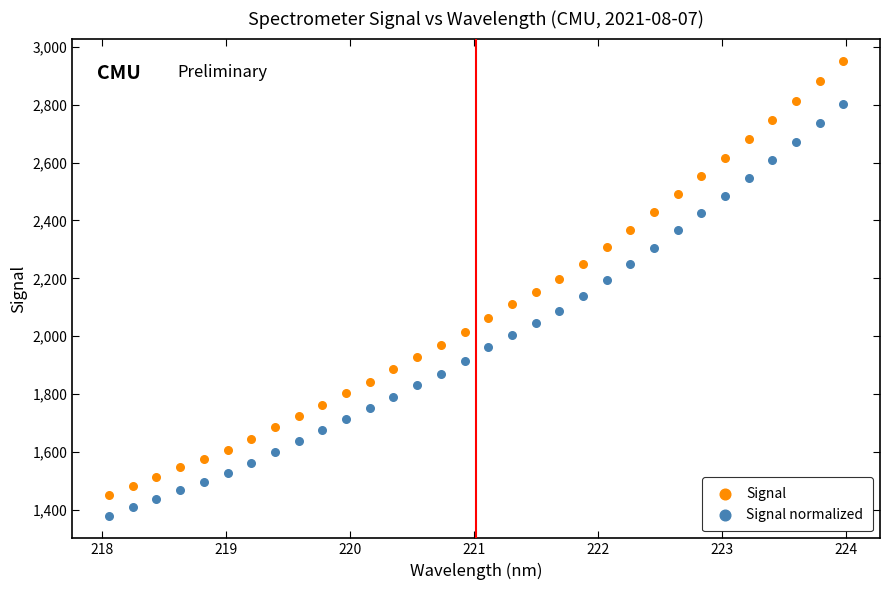

Which series contains the highest Y value?

Signal